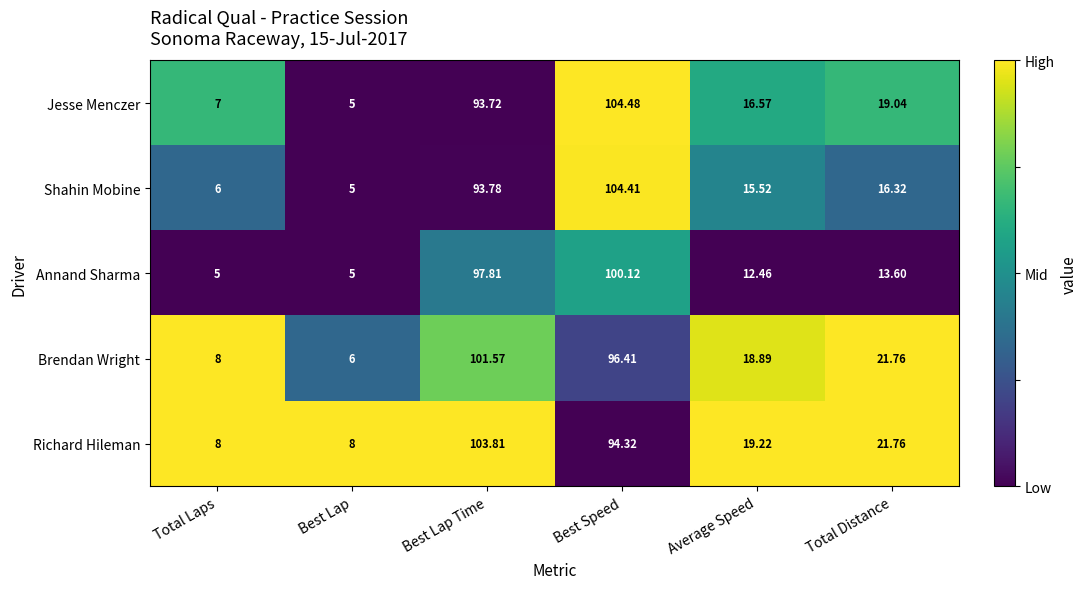

Is the value of Shahin Mobine at Total Distance greater than the value of Richard Hileman at Average Speed?

No